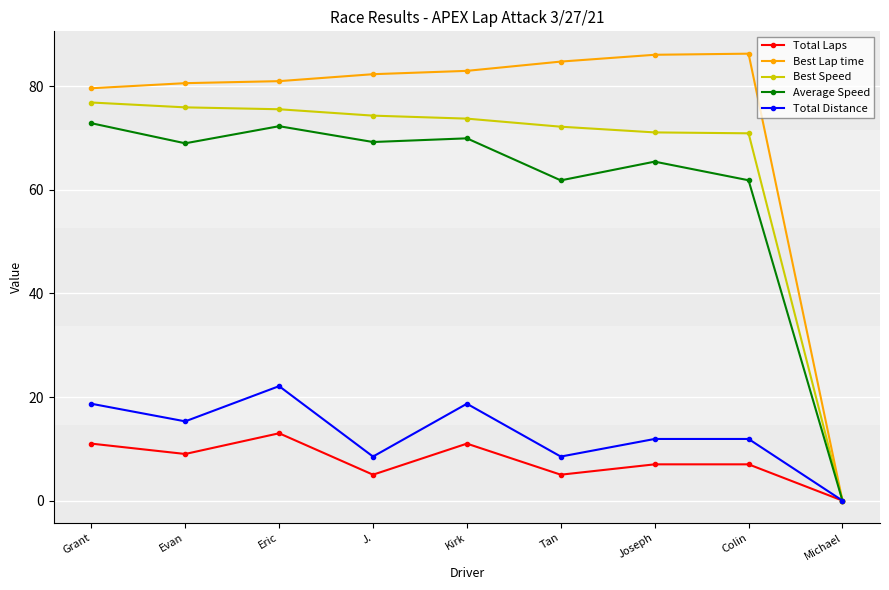

How many interior local valleys does the Total Laps series have?

3